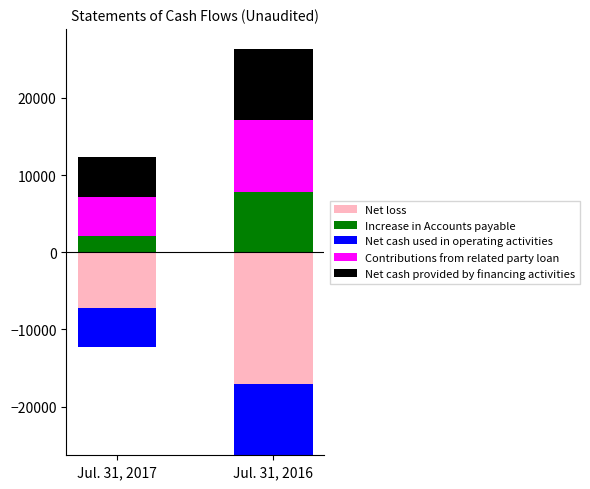

At which label does Net loss reach its minimum?

Jul. 31, 2017